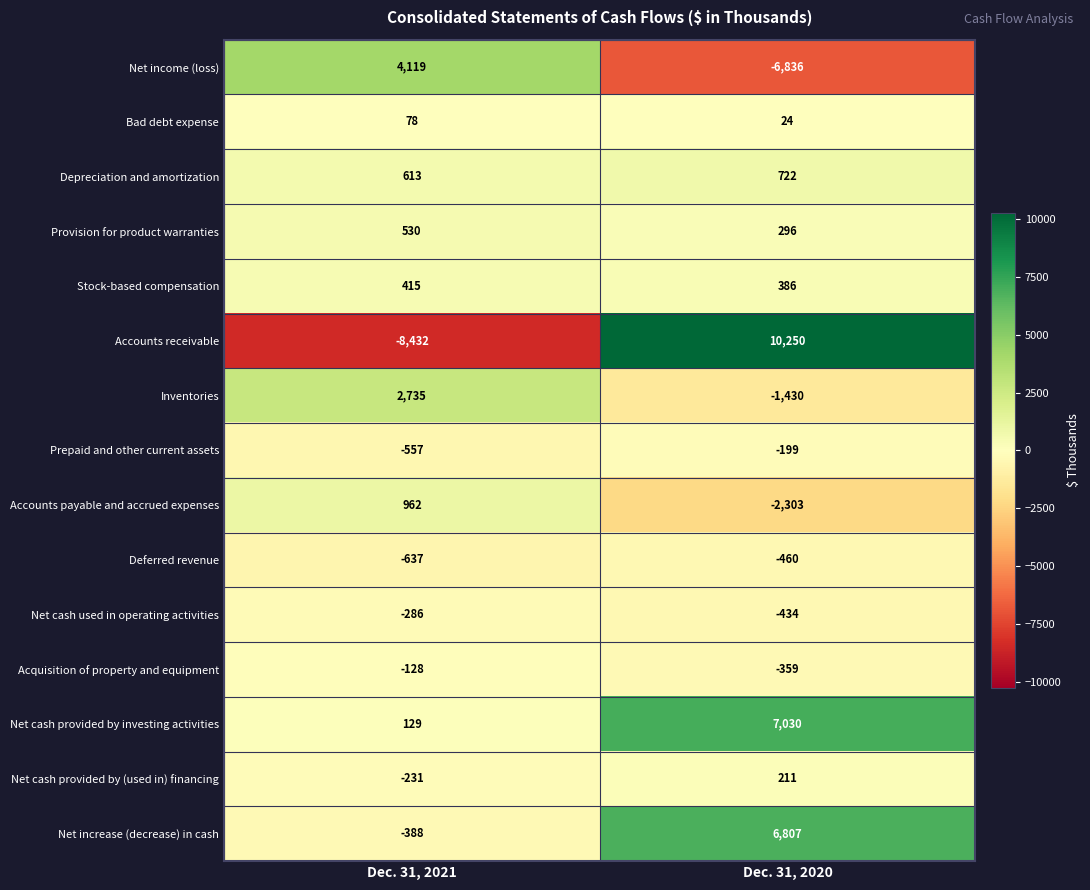

True or false: Net increase (decrease) in cash has a value of 3143 at Dec. 31, 2020.

False